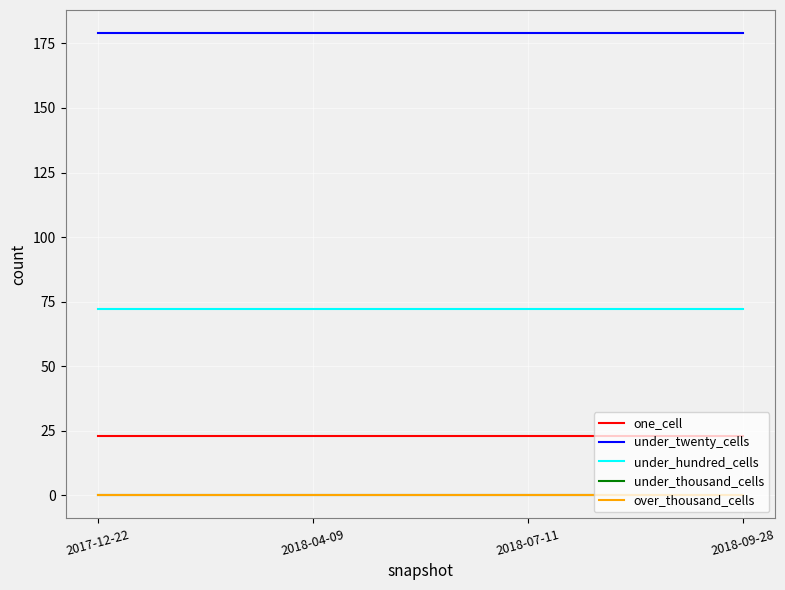

True or false: under_thousand_cells and one_cell intersect in this chart.

False